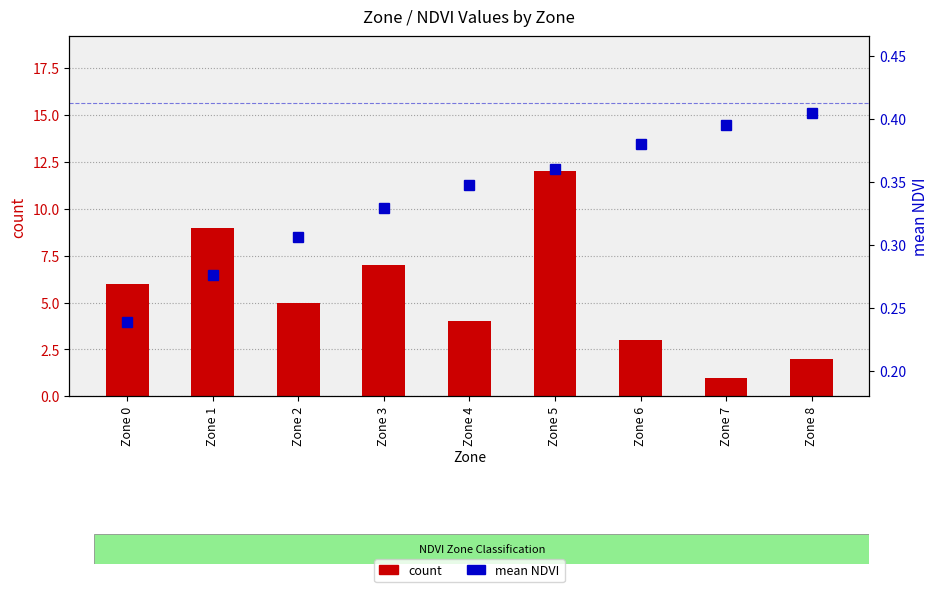

At how many categories does at least one series exceed 11?

1